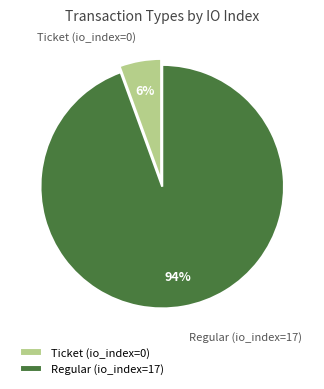

To the nearest percent, what is the average slice percentage?

50%